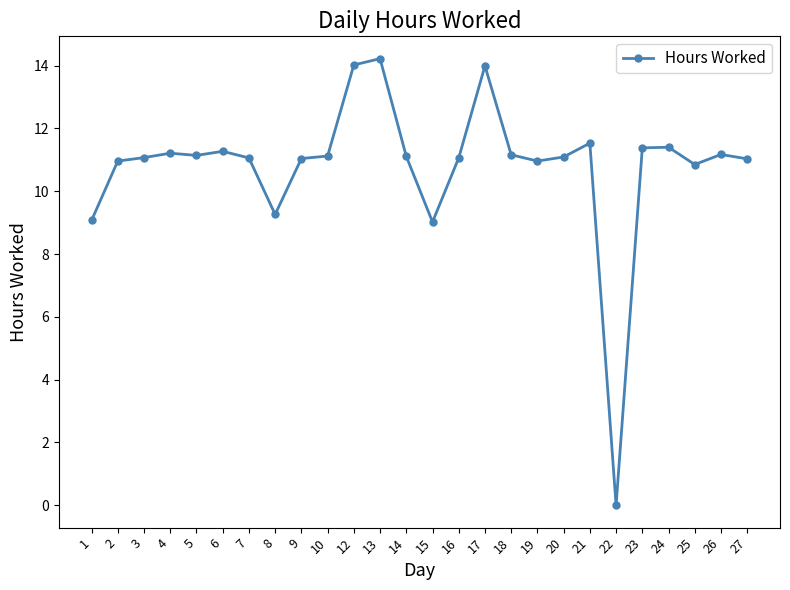

Which category has the highest value across all series?

13